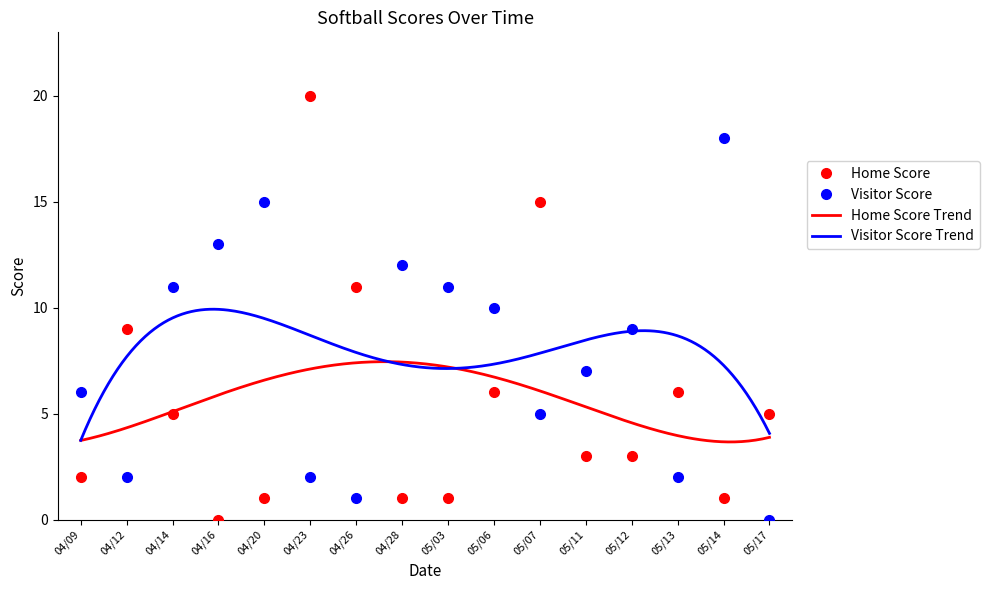

Rank the series at 05/03 from lowest to highest value.

Home Score, Visitor Score